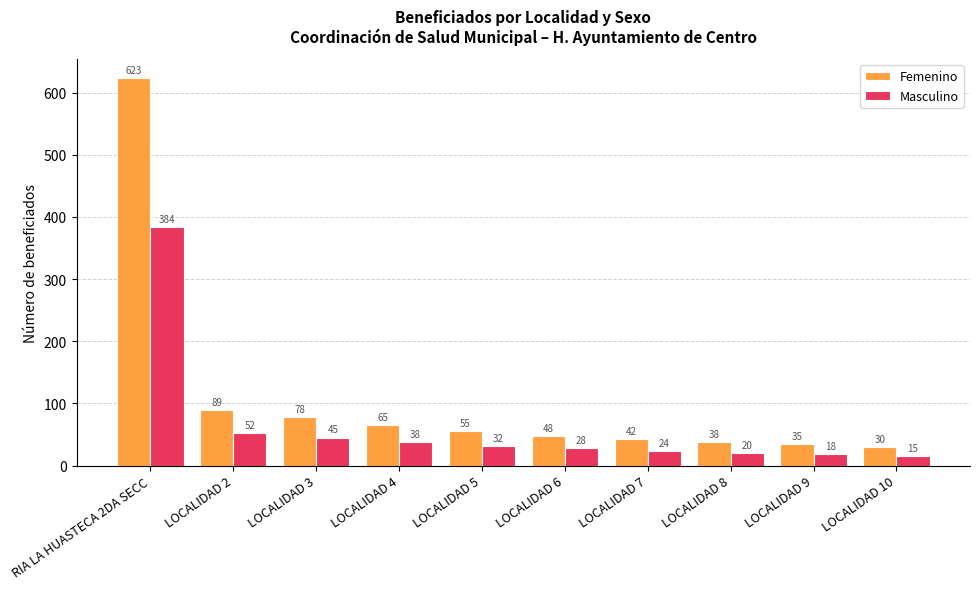

What is the average value of the Masculino series?

66